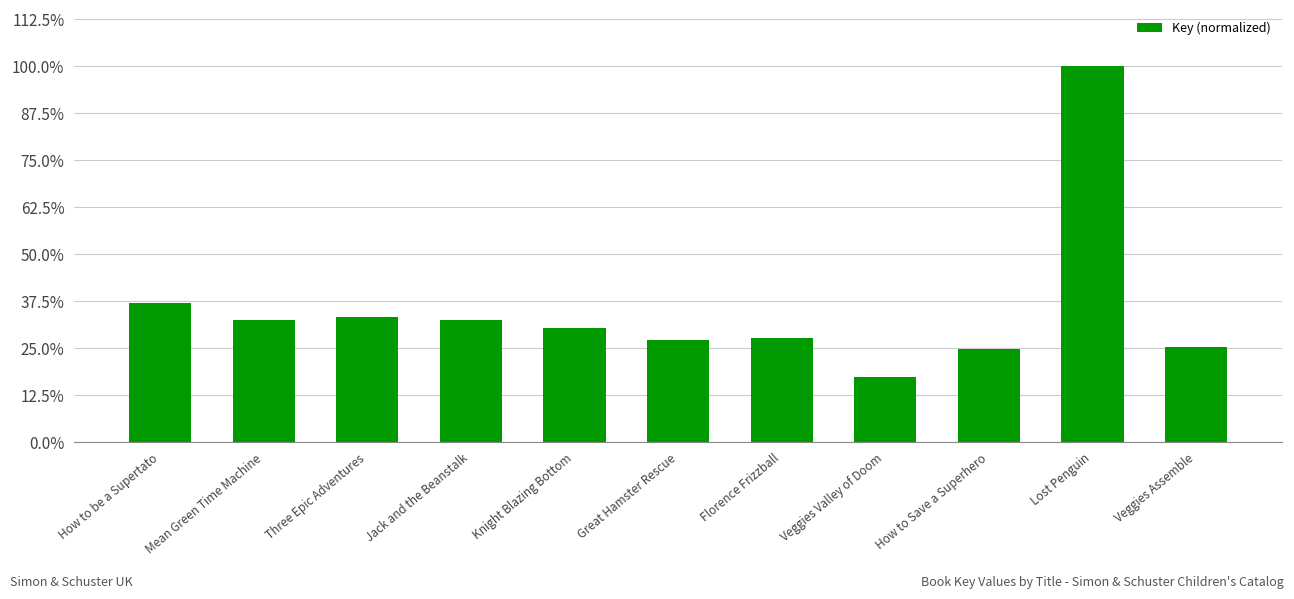

What is the sum of all values?

3.9